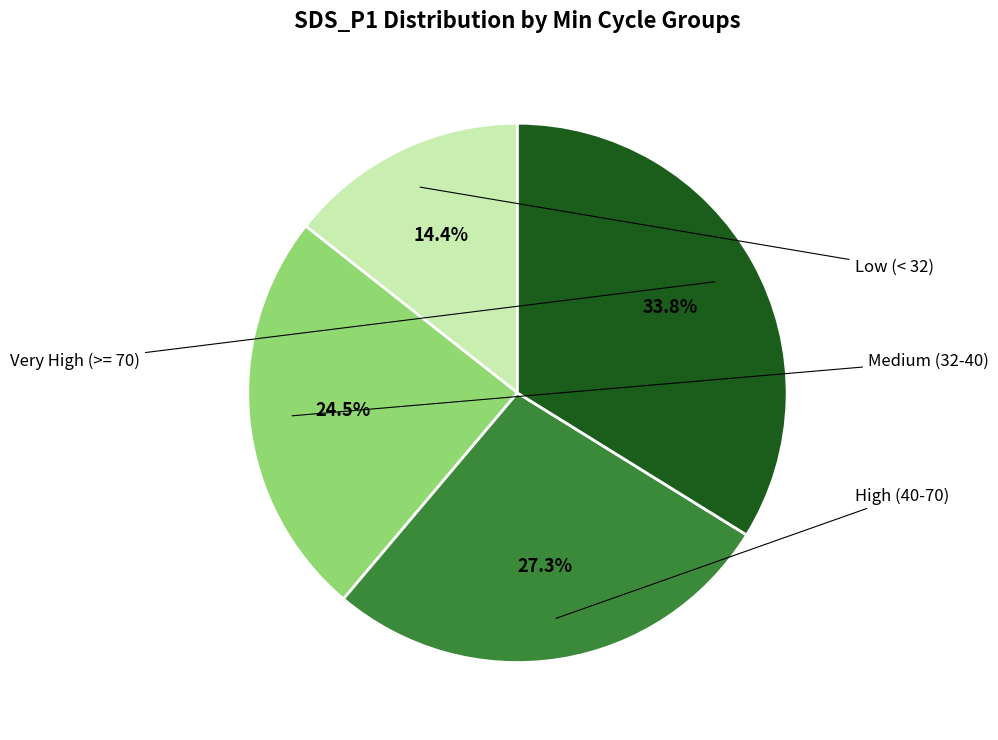

How many slices are in this pie chart?

4